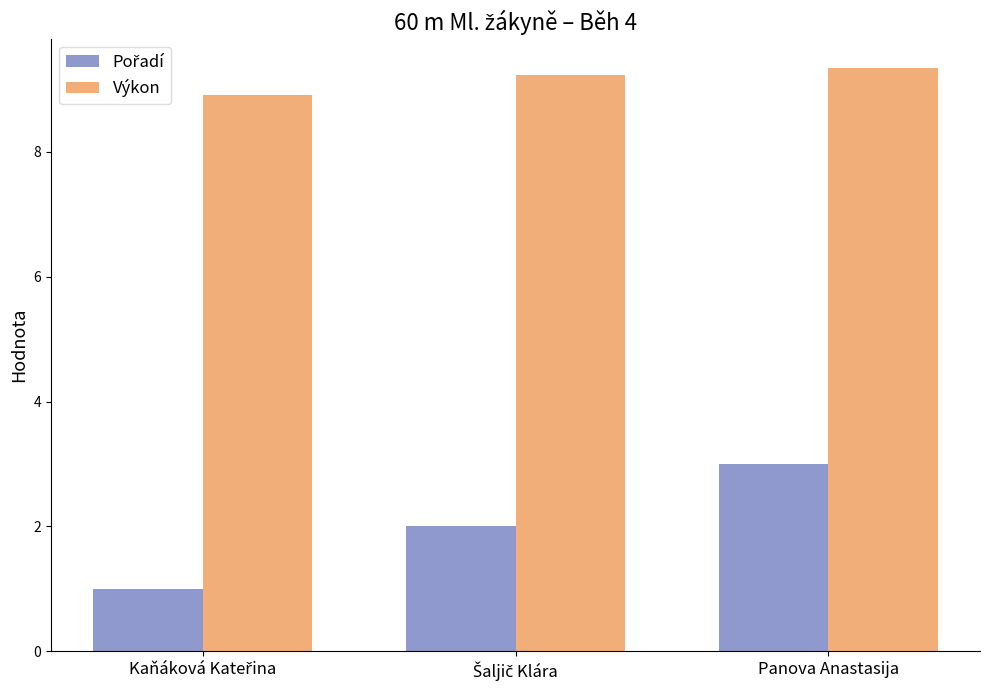

What is the average value of the Výkon series?

9.2